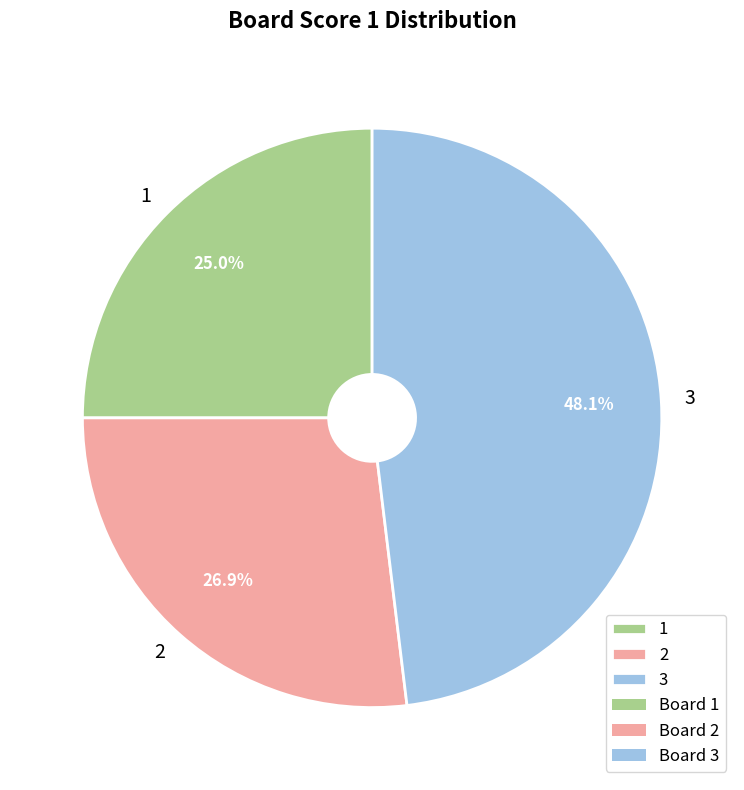

Do 2 and 3 together represent more than half of the pie?

Yes